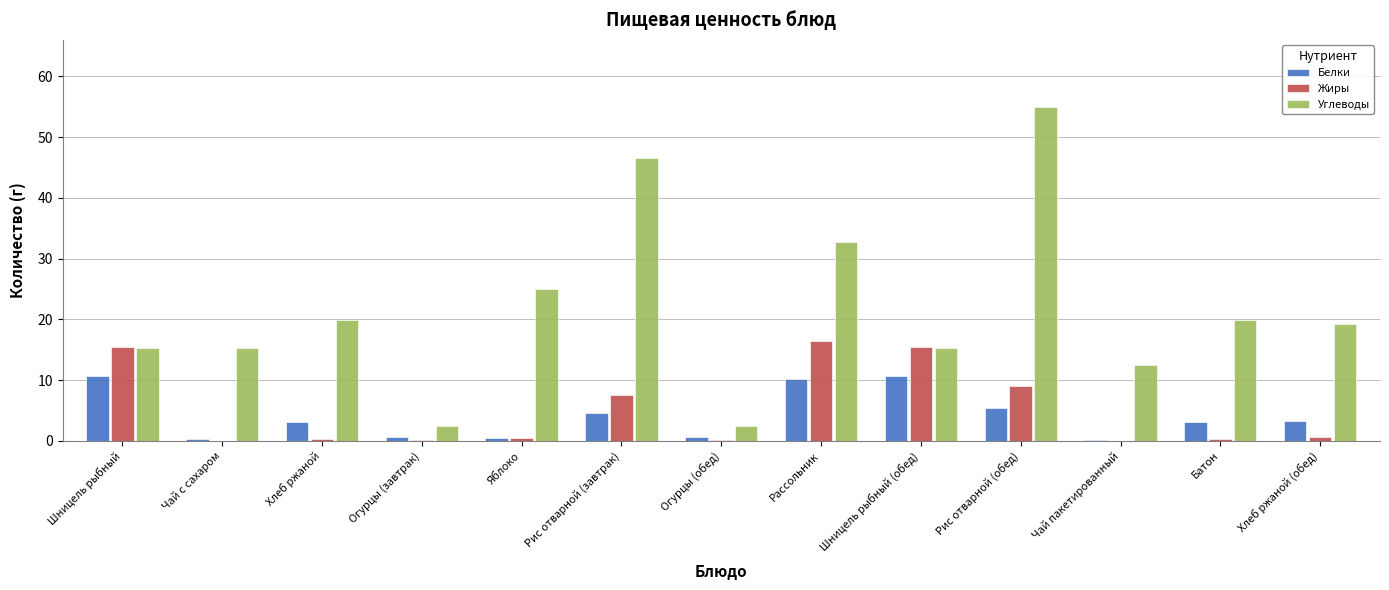

At which category is the sum across all series the highest?

Рис отварной (обед)